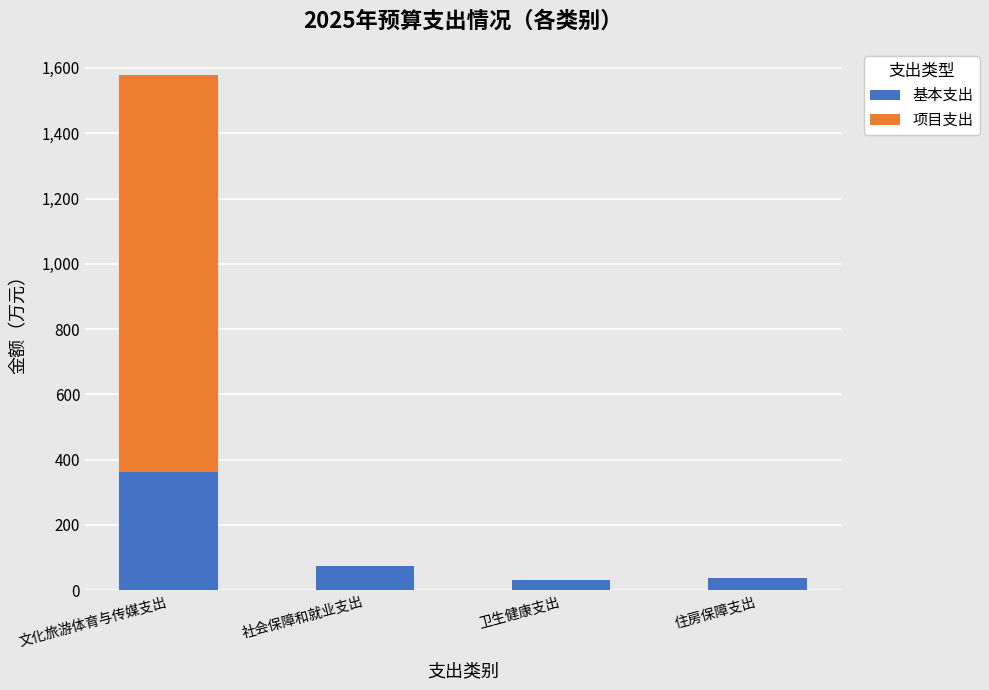

Where is 基本支出 nearest to the value 196?

社会保障和就业支出